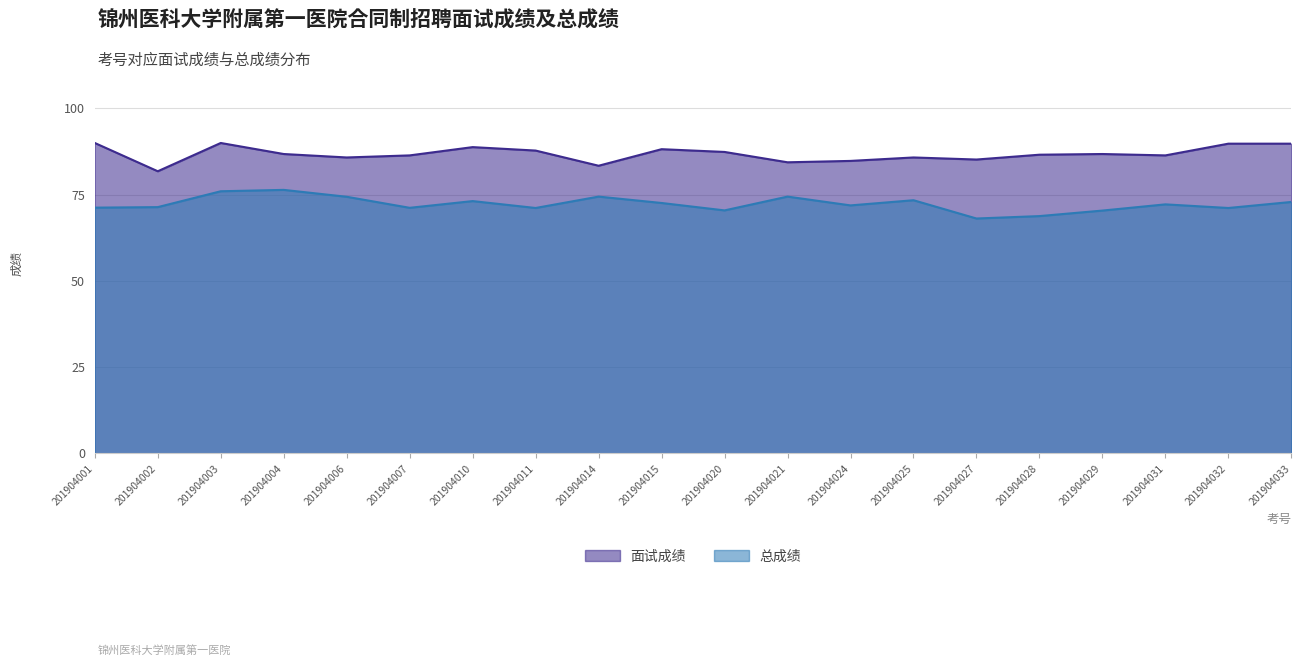

True or false: 面试成绩 has a value of 88.8 at 201904010.

True